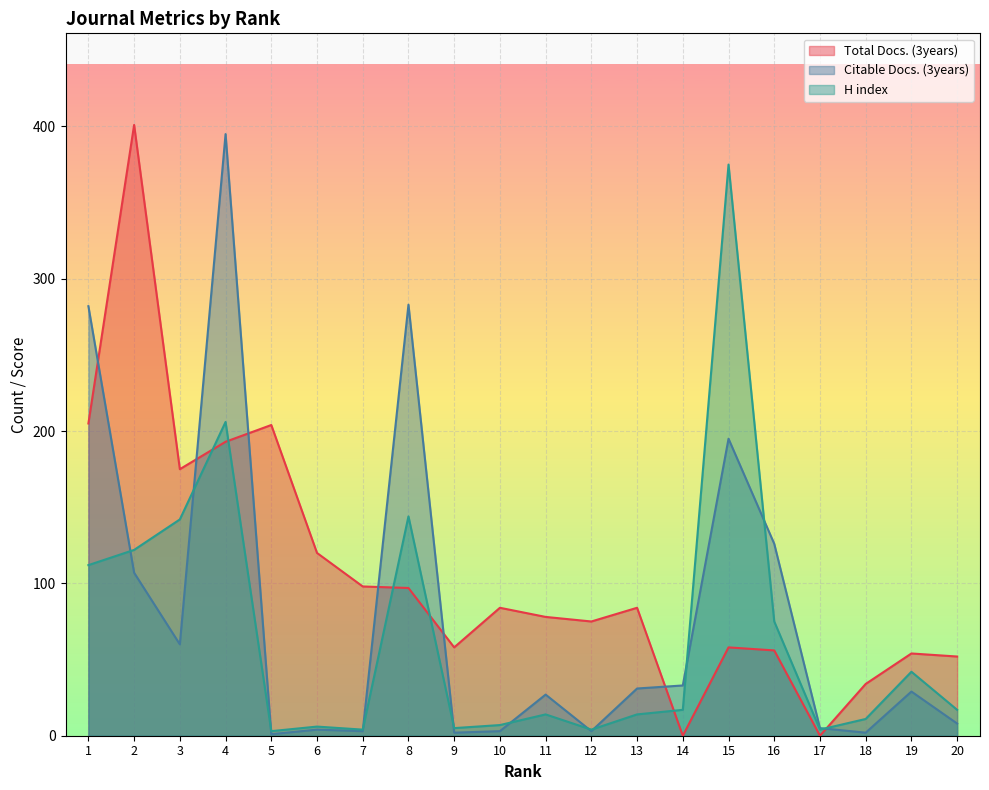

What is the difference between the maximum and second lowest values in the H index series?

371